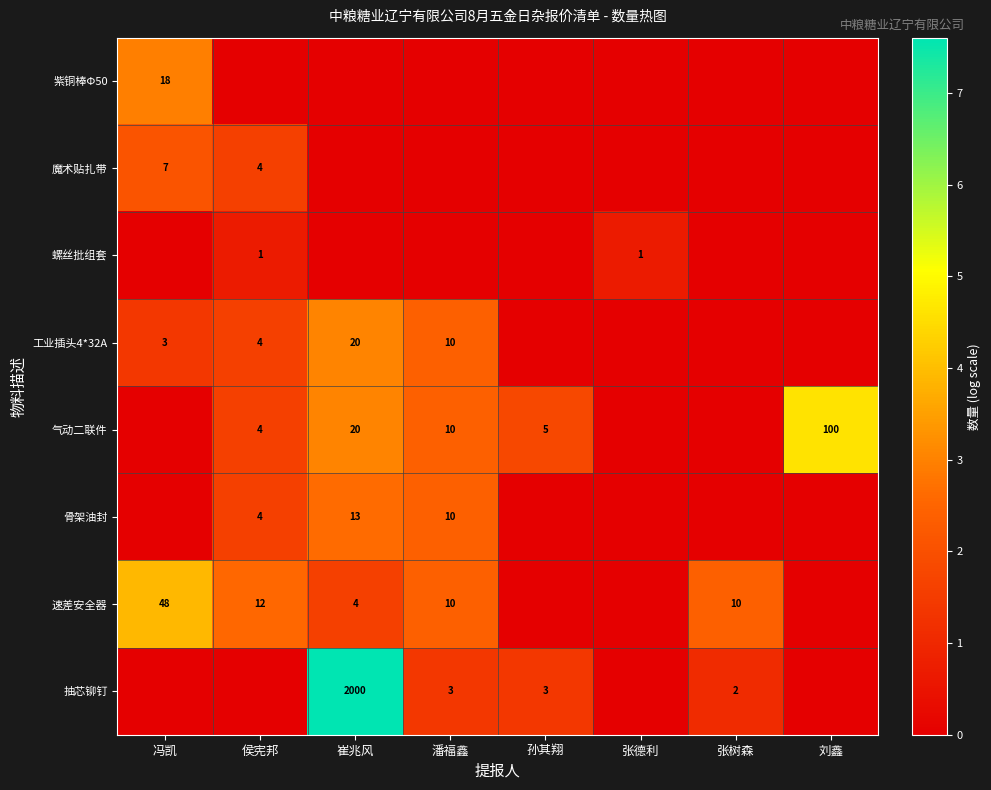

True or false: 骨架油封 has a value of 7 at 侯宪邦.

False